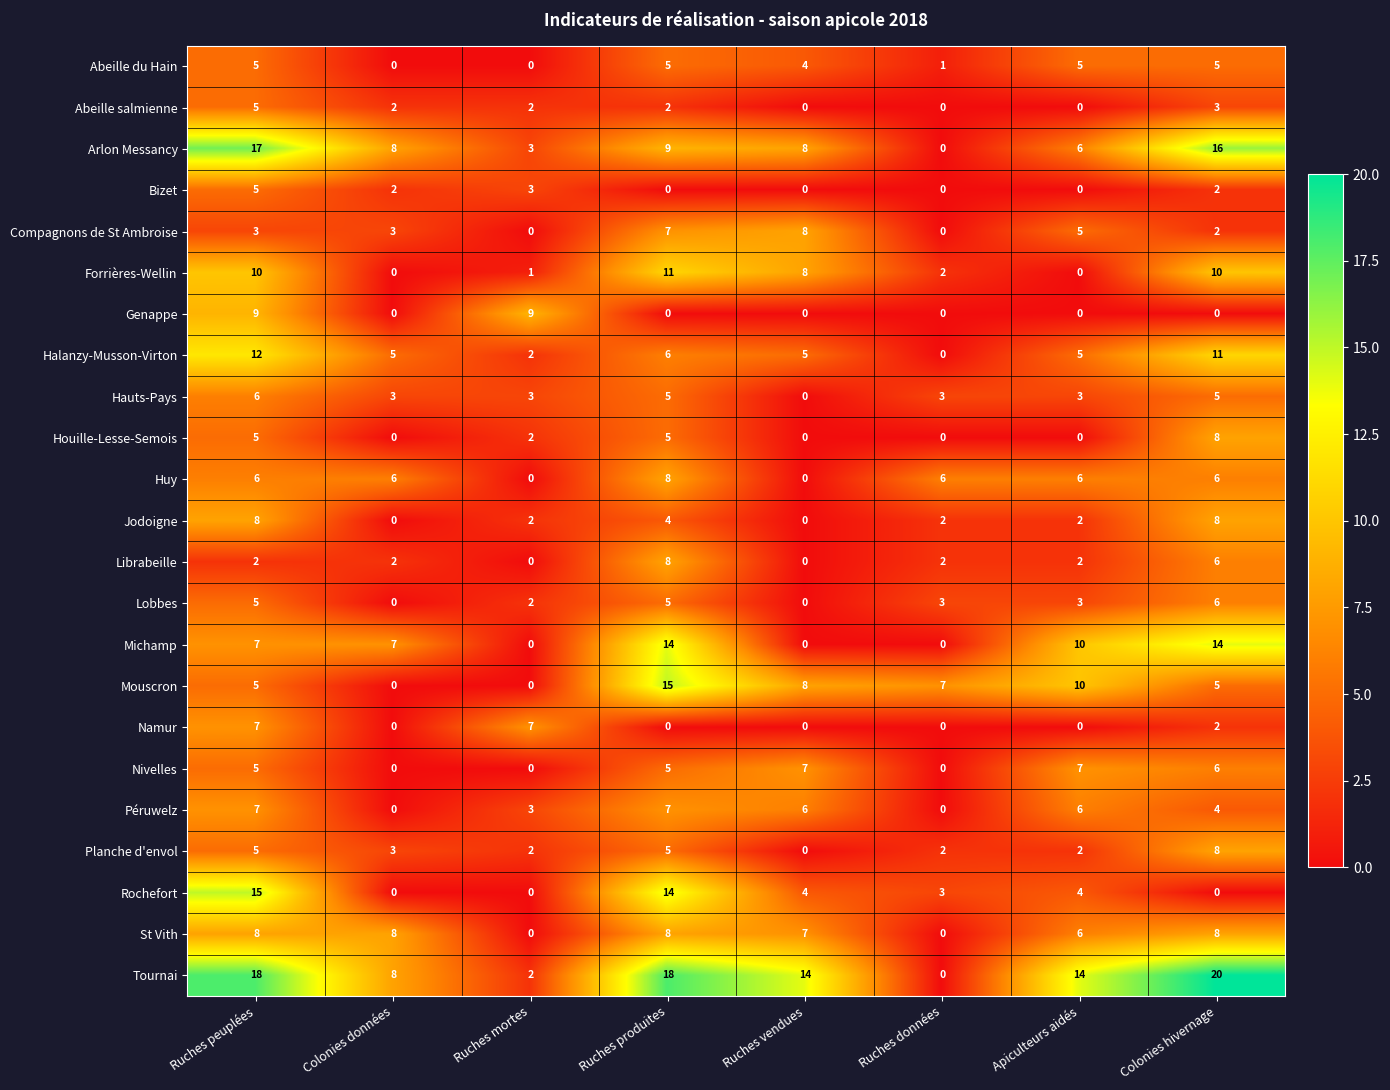

What is the difference between the second highest and minimum values in the Rochefort series?

14